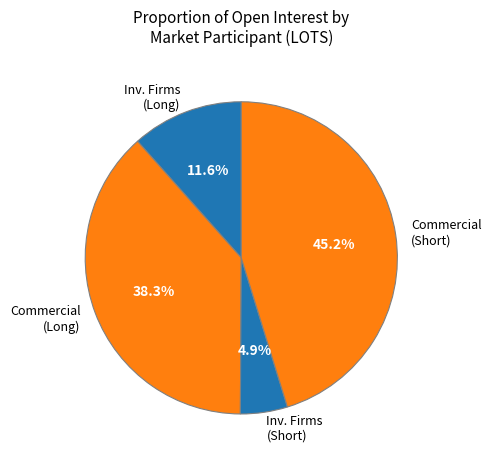

Rank the categories by value from lowest to highest.

Inv. Firms (Short), Inv. Firms (Long), Commercial (Long), Commercial (Short)